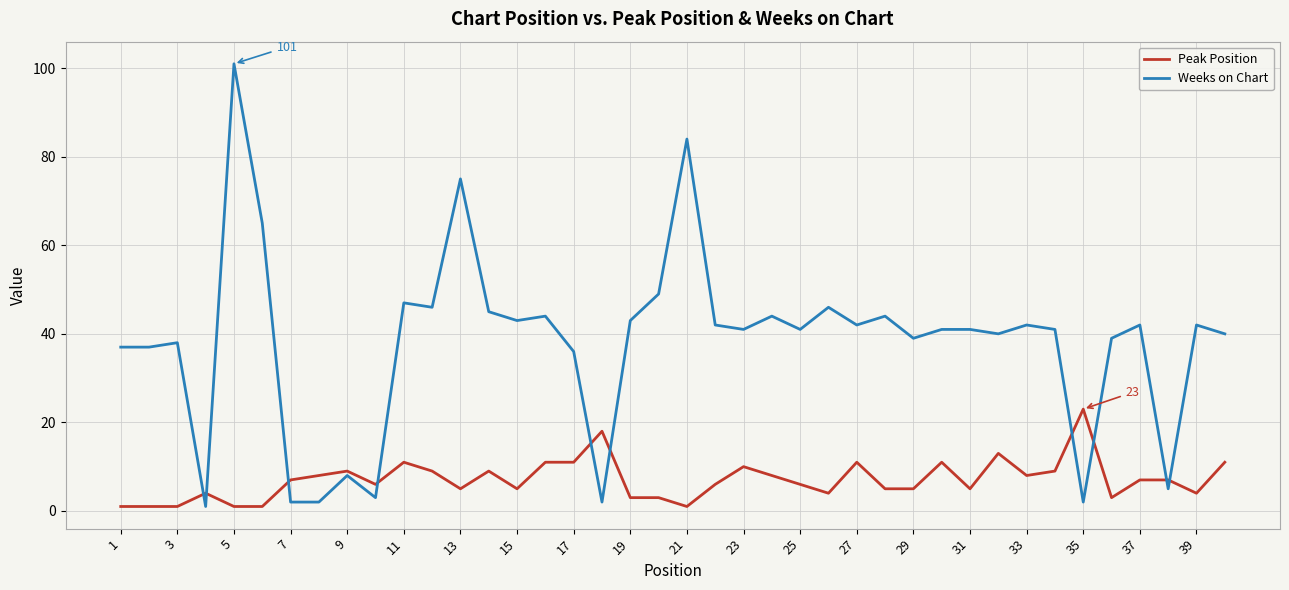

Rank the series by their average value, from highest to lowest.

Weeks on Chart, Peak Position